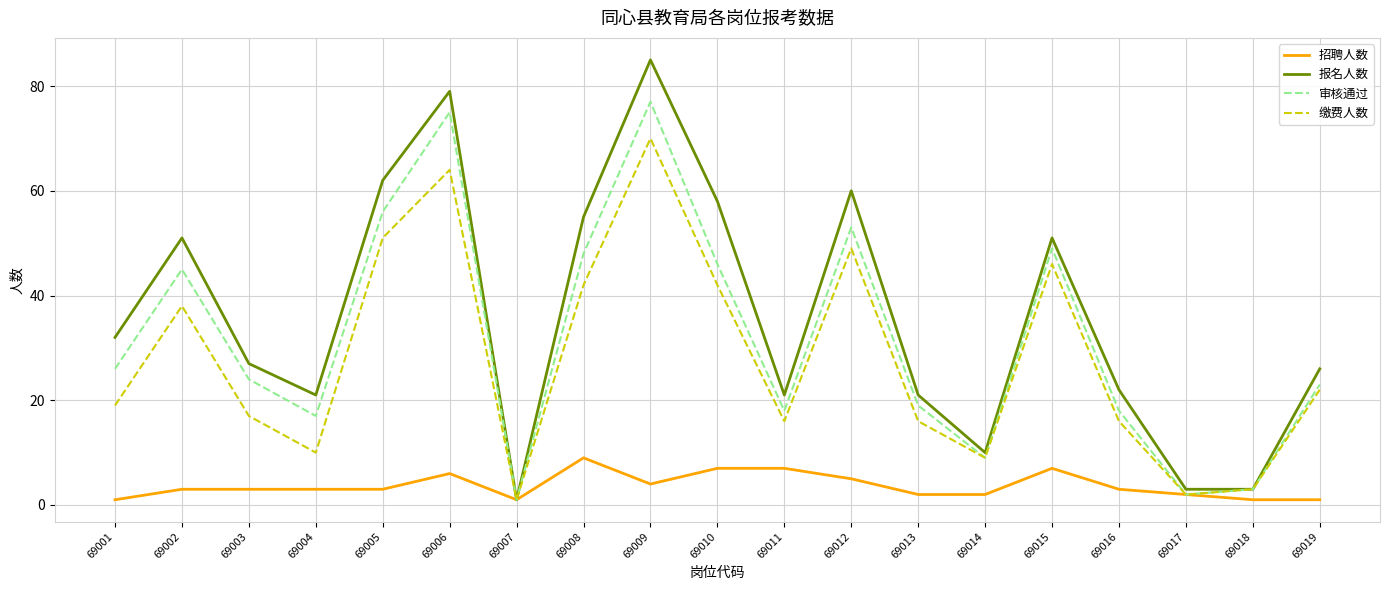

What is the difference between the maximum and minimum values in the 报名人数 series?

84